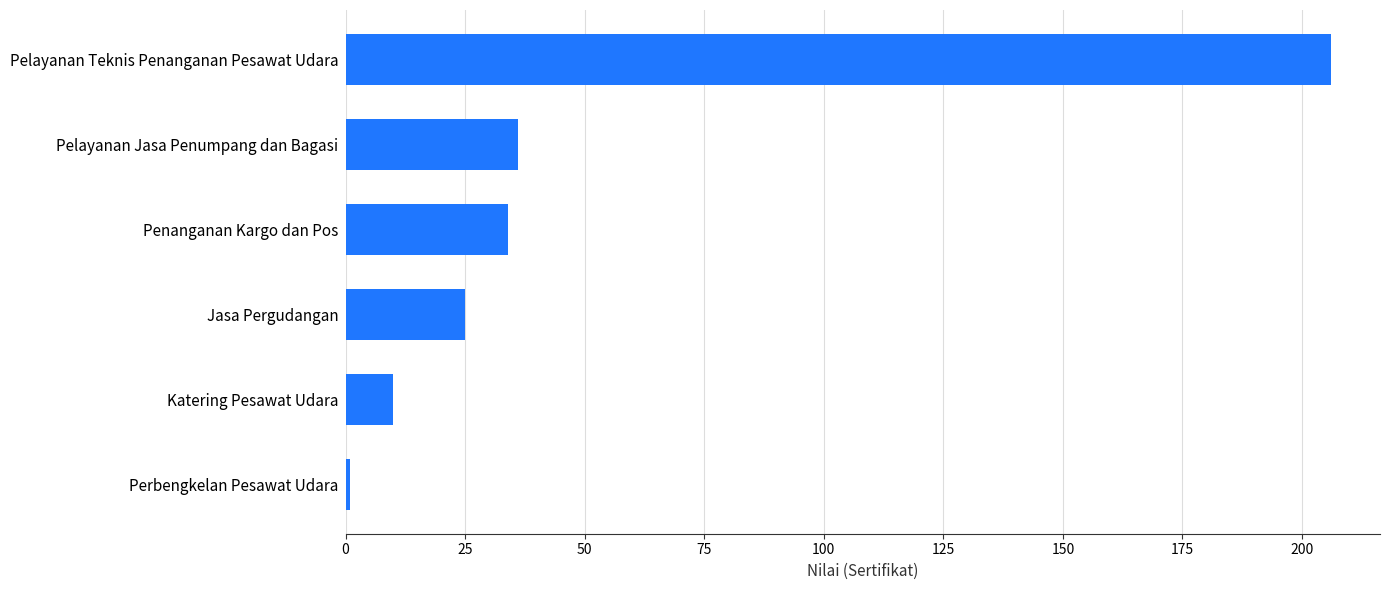

What is the maximum value shown in the chart?

206